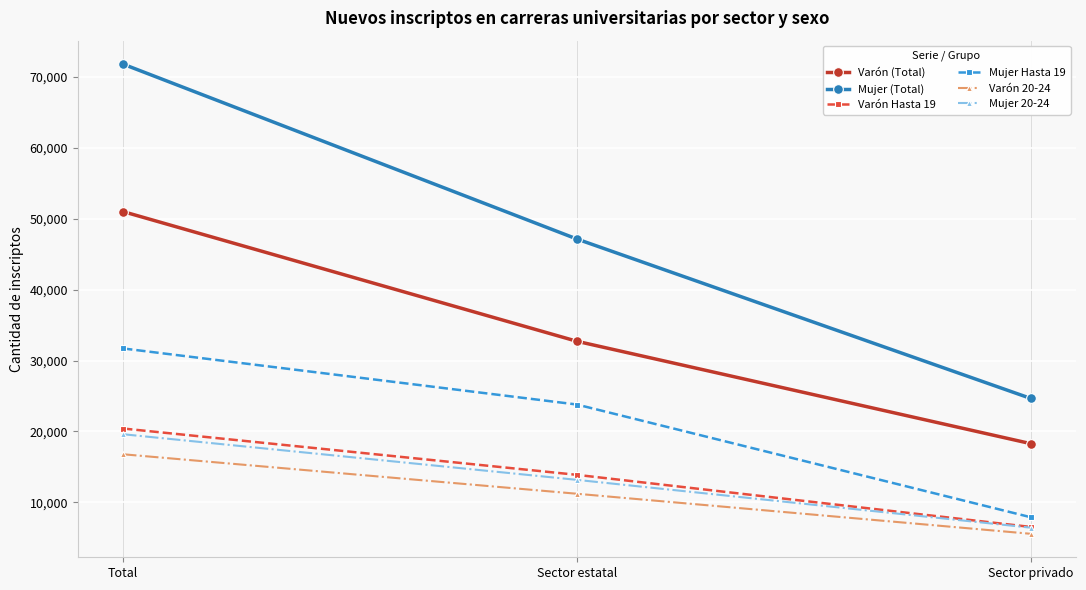

List the labels in order of Varón 20-24 value, largest first.

Total, Sector estatal, Sector privado